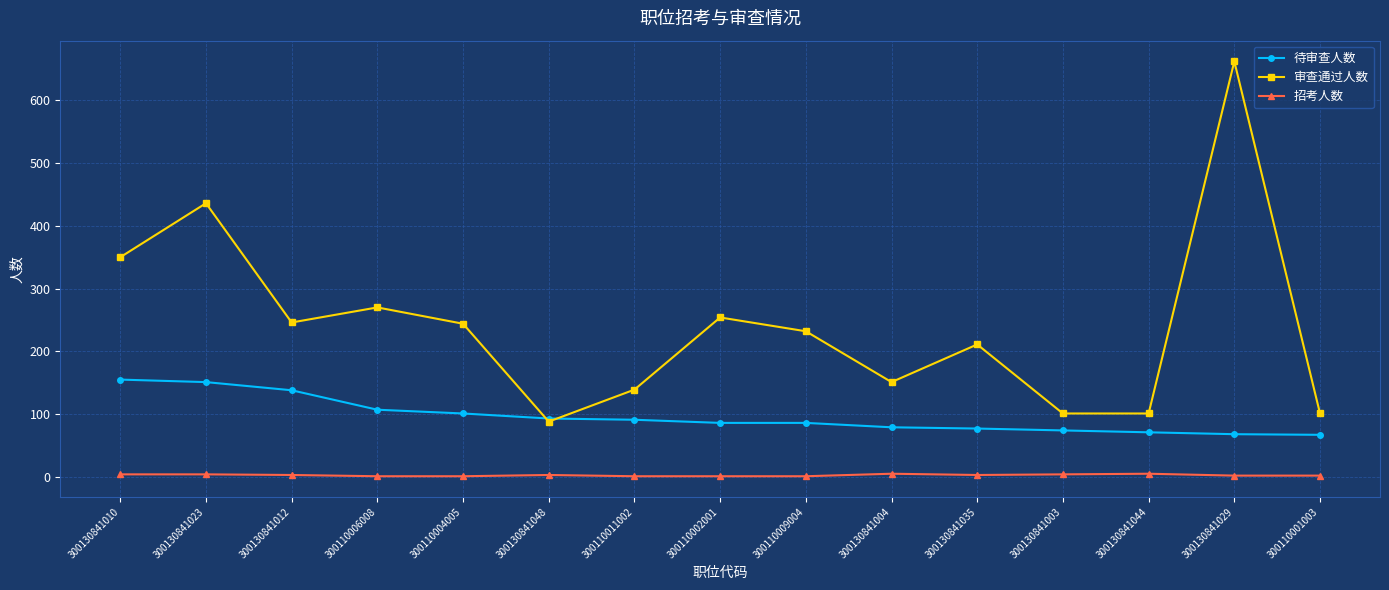

Rank the series by their average value, from highest to lowest.

审查通过人数, 待审查人数, 招考人数